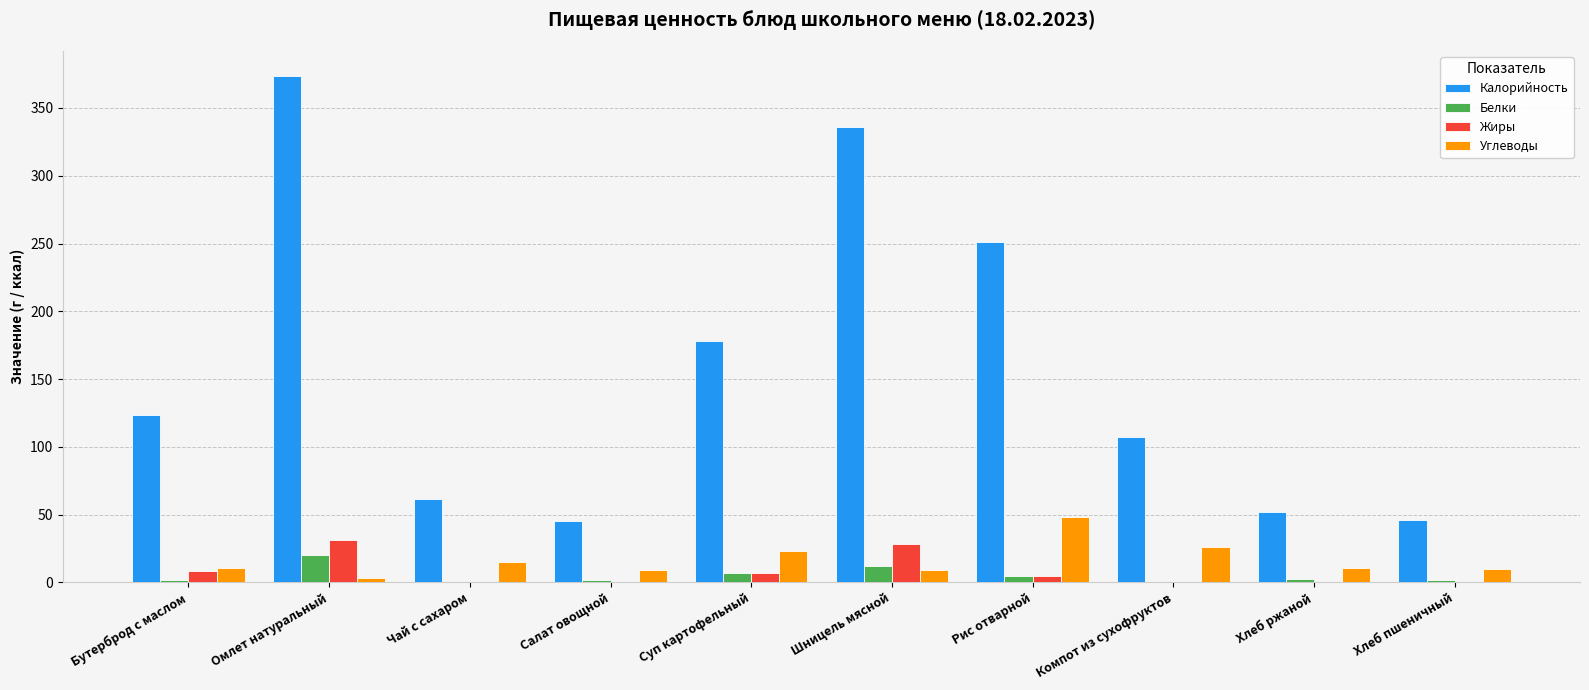

Which series changed the most between Суп картофельный and Хлеб ржаной?

Калорийность